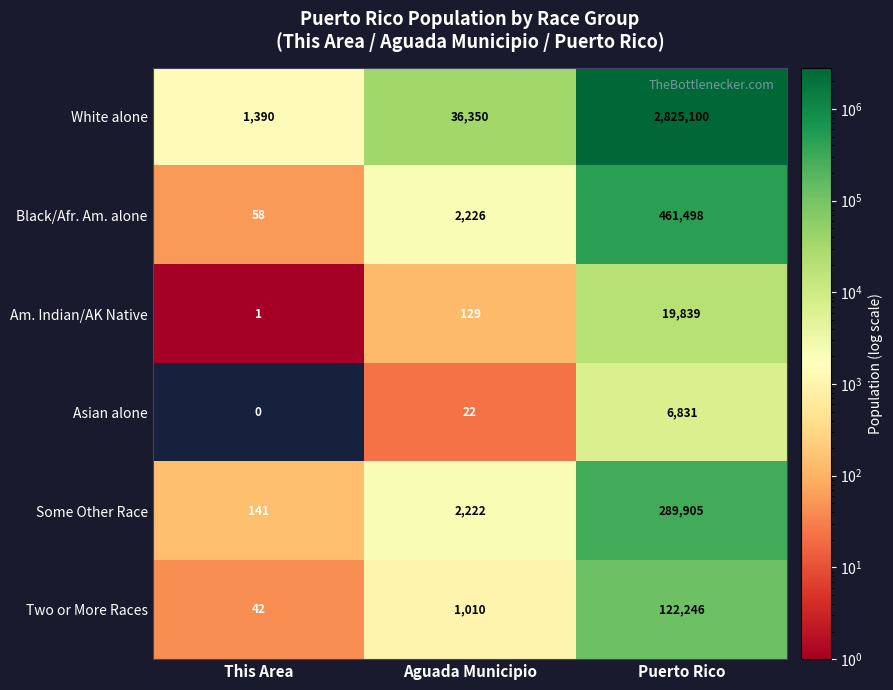

Reading left to right, transcribe all the data shown in this chart.

White alone: This Area=1390	Aguada Municipio=36350	Puerto Rico=2825100
Black/Afr. Am. alone: This Area=58	Aguada Municipio=2226	Puerto Rico=461498
Am. Indian/AK Native: This Area=1	Aguada Municipio=129	Puerto Rico=19839
Asian alone: This Area=0	Aguada Municipio=22	Puerto Rico=6831
Some Other Race: This Area=141	Aguada Municipio=2222	Puerto Rico=289905
Two or More Races: This Area=42	Aguada Municipio=1010	Puerto Rico=122246